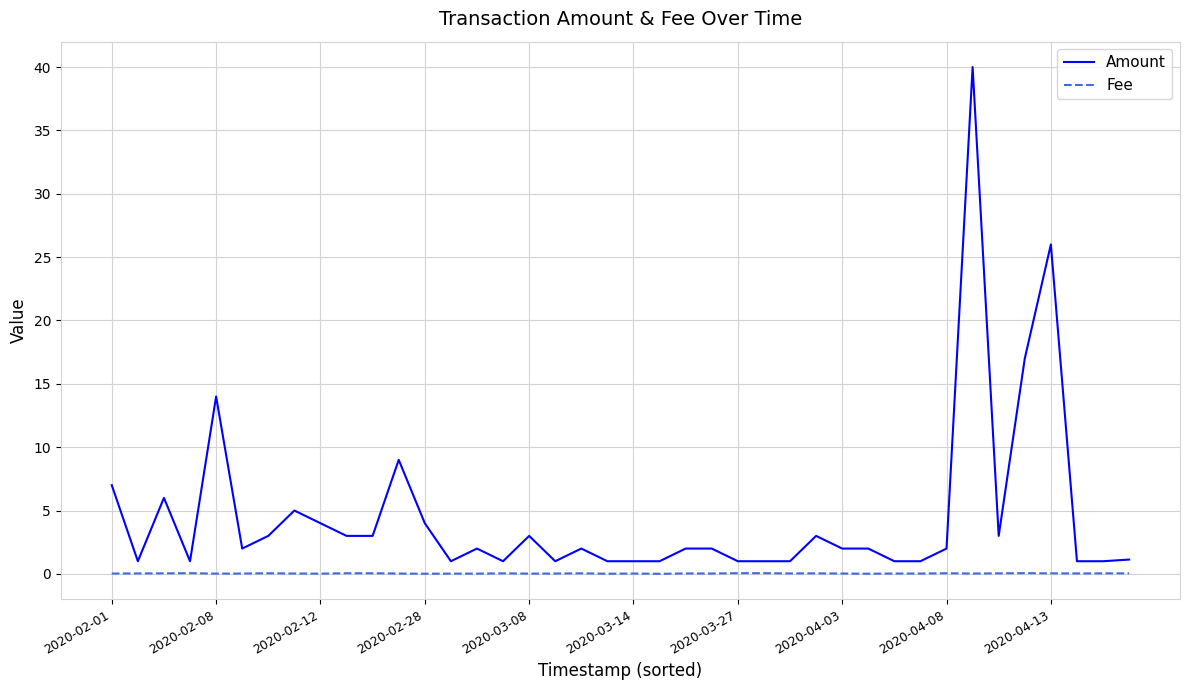

Which series has the largest range (max minus min)?

Amount